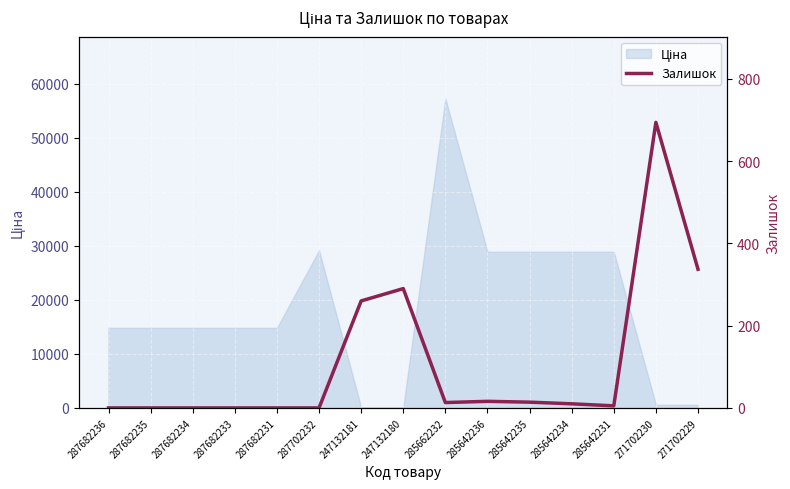

Reading right to left, extract all data points from this chart.

337	694	5	10	14	16	13	290	260	0	0	0	0	0	0